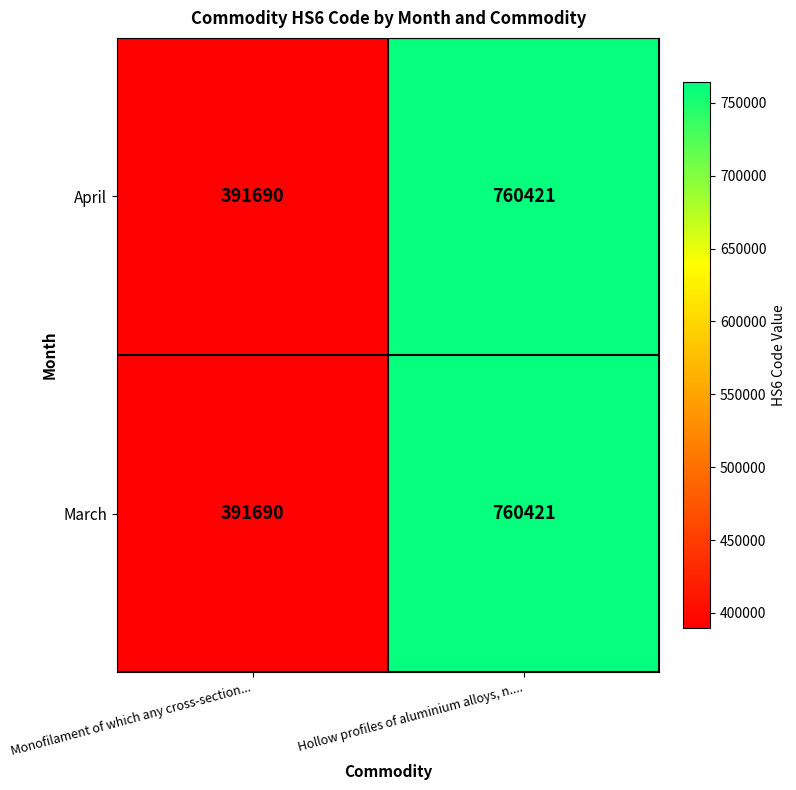

What is the total value across all series at Monofilament of which any cross-section...?

783380